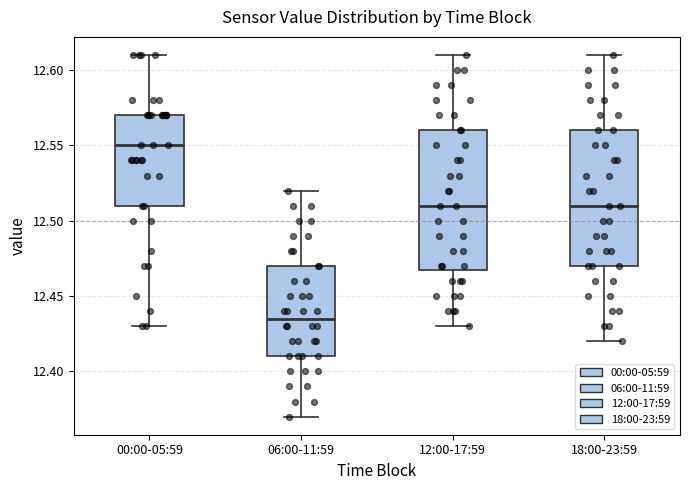

Where is the upper edge of the box for 12:00-17:59 on the y-axis? The values are not printed on the chart, so give them approximately, as read against the axis.

12.560